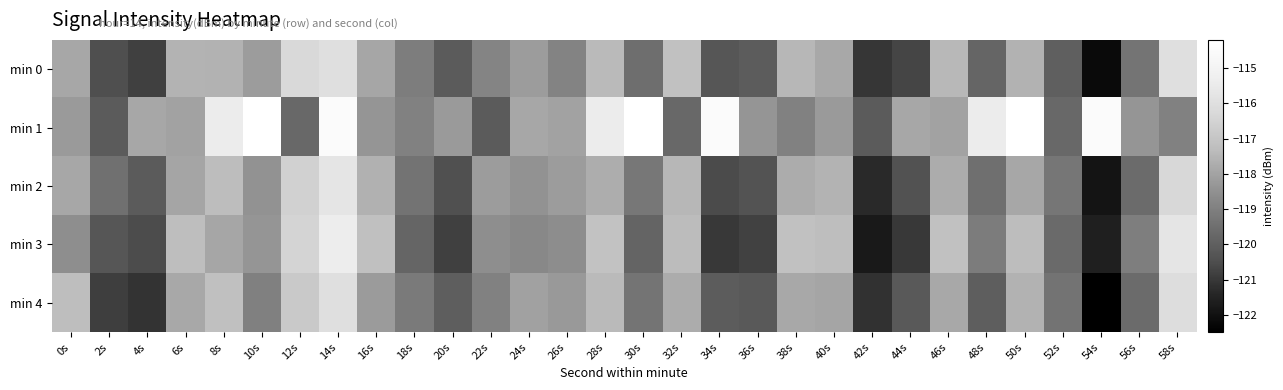

What is the spread (max minus min) of values at 46s?

0.9